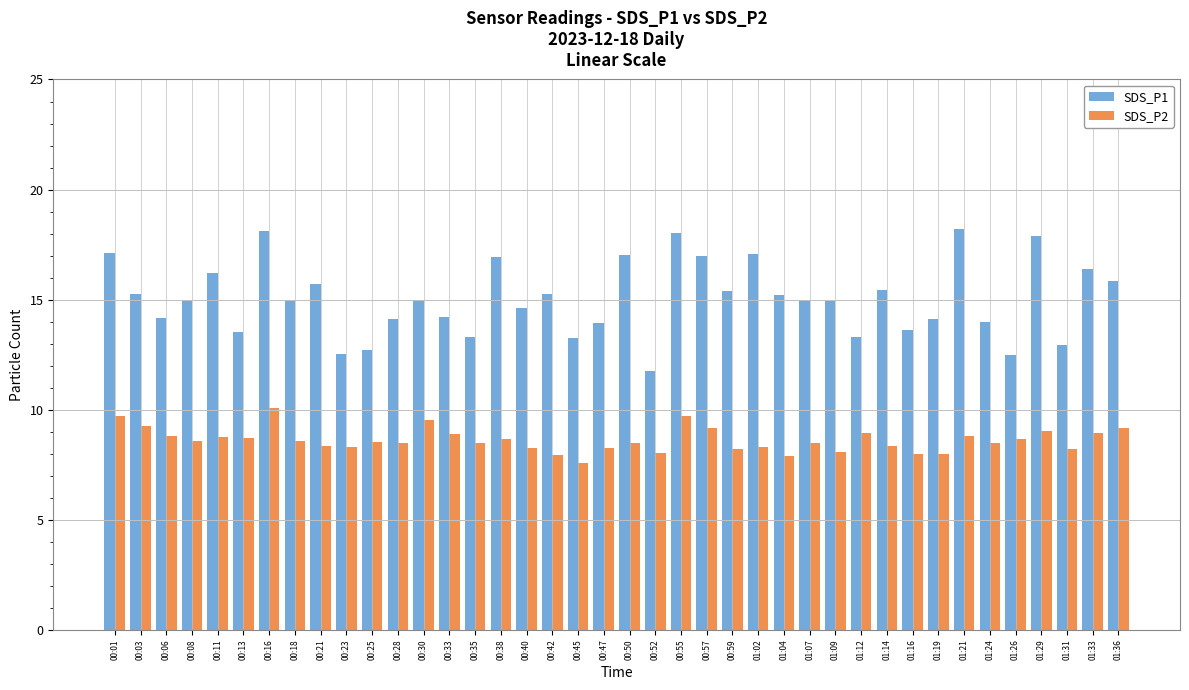

List the series in order of their peak value, highest first.

SDS_P1, SDS_P2